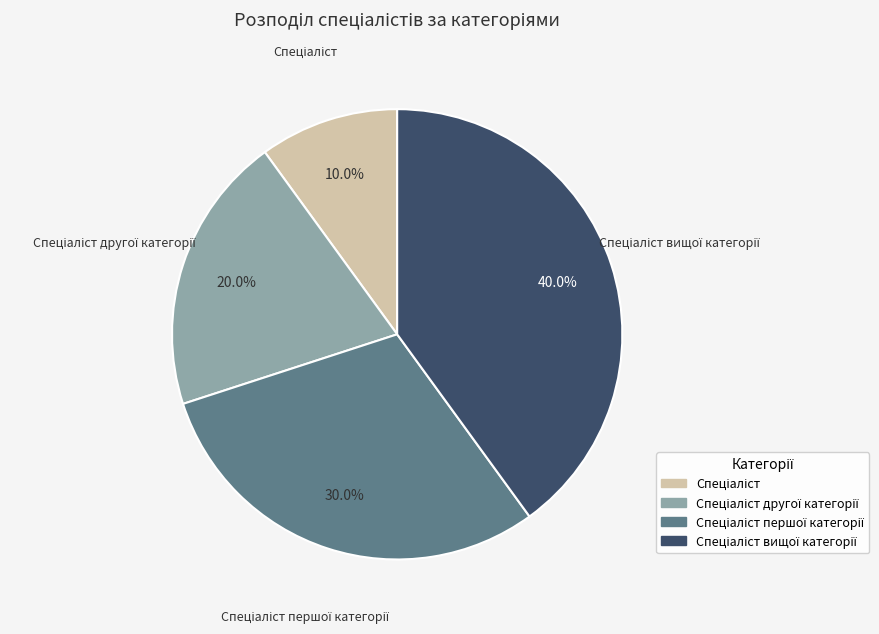

Is there a majority slice in this chart?

No